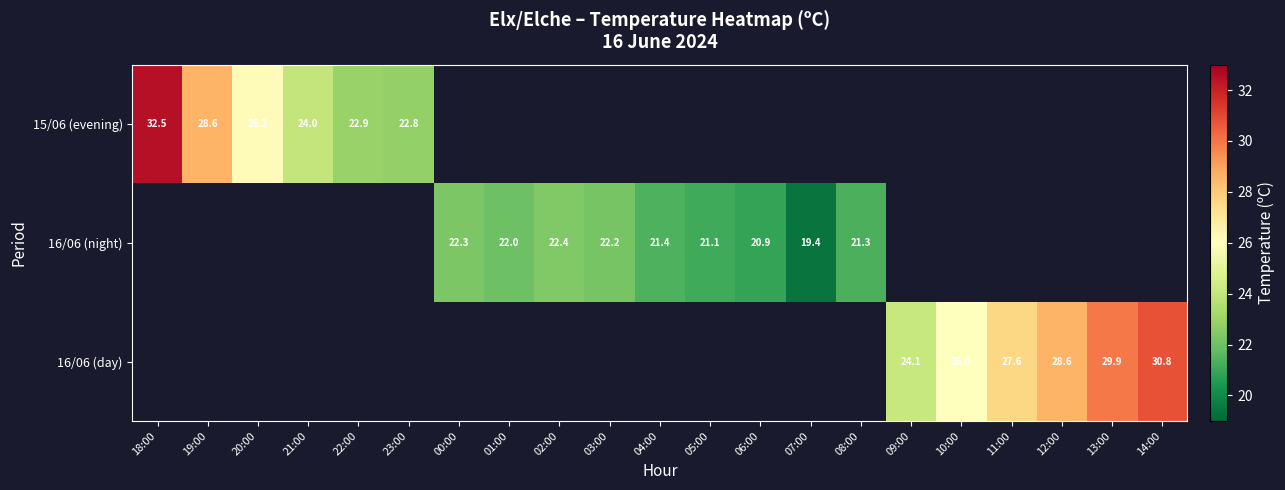

The value of 15/06 (evening) at 23:00 is 22.8. True or false?

True